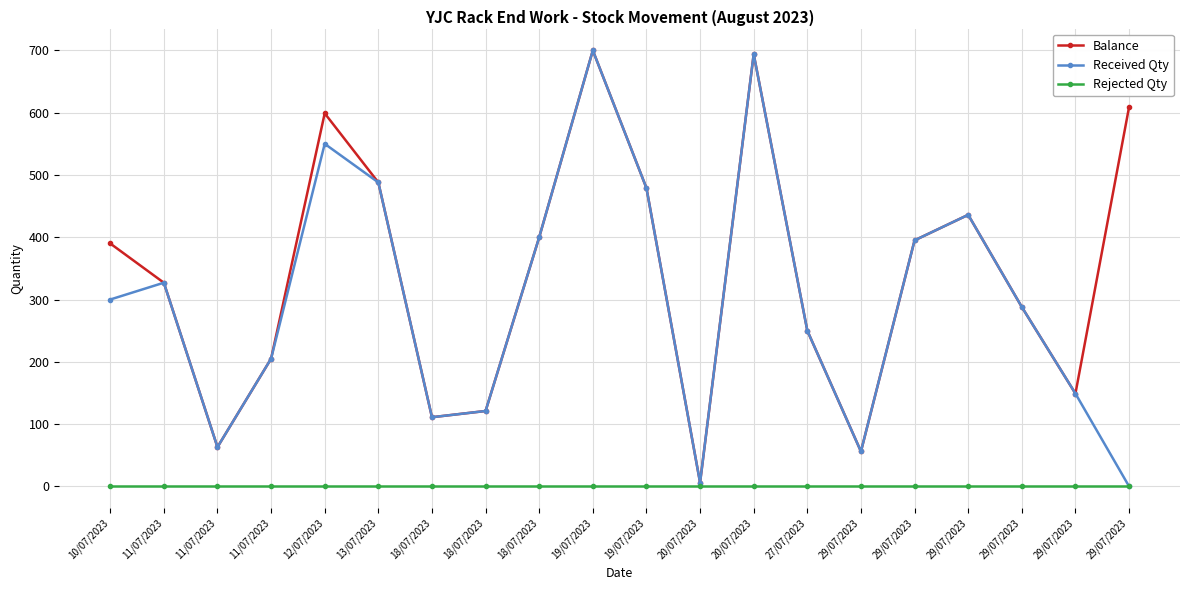

At which category does Received Qty reach its first local peak?

11/07/2023